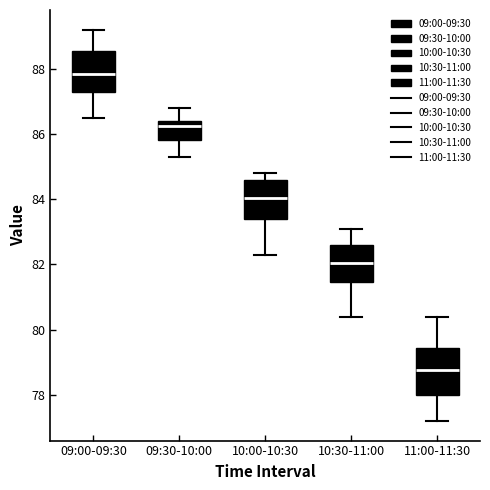

Reading left to right, transcribe this box plot: for each box, give where its median line is, the range the box spans, and where its two whiskers end, as read against the y-axis. The values are not printed on the chart, so give them approximately, as read against the axis.

09:00-09:30: median 87.8, box 87.2 to 88.6, whiskers 86.6 to 89.2
09:30-10:00: median 86.2, box 85.8 to 86.4, whiskers 85.4 to 86.8
10:00-10:30: median 84.0, box 83.4 to 84.6, whiskers 82.4 to 84.8
10:30-11:00: median 82.0, box 81.4 to 82.6, whiskers 80.4 to 83.2
11:00-11:30: median 78.8, box 78.0 to 79.4, whiskers 77.2 to 80.4